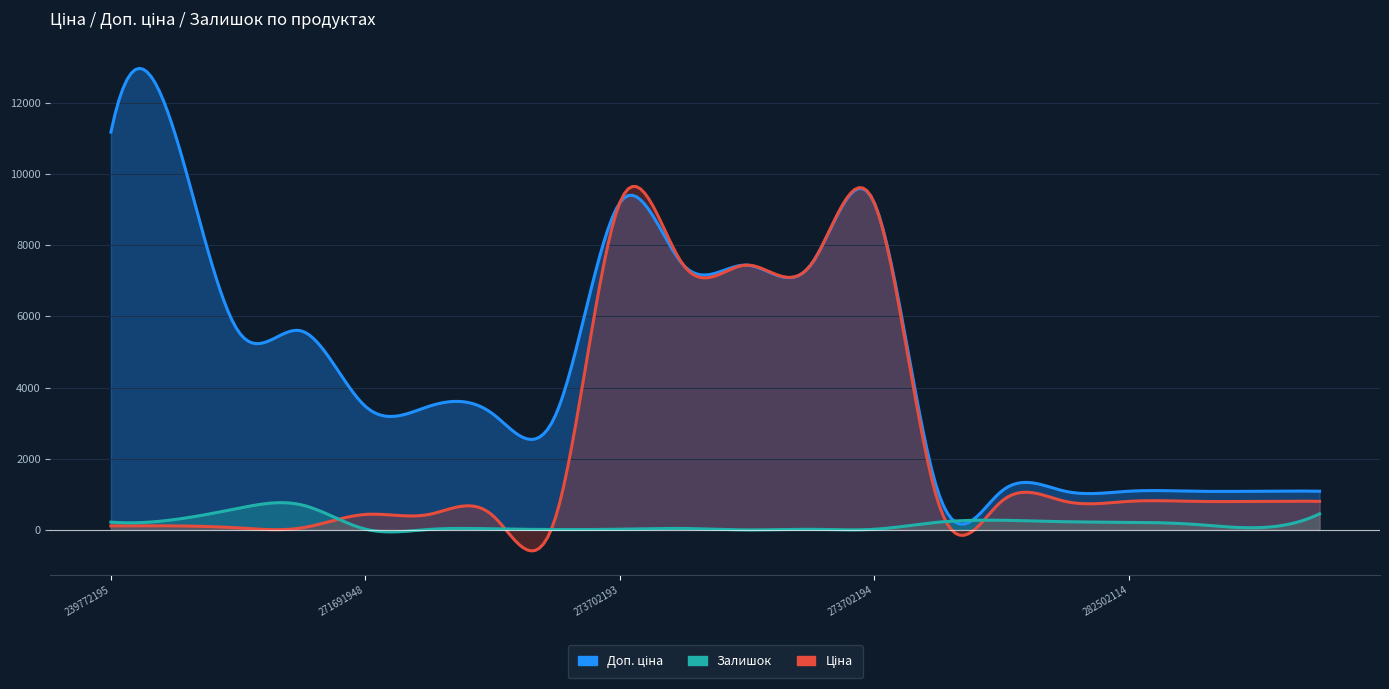

How many data points in Доп. ціна are less than 3474?

9